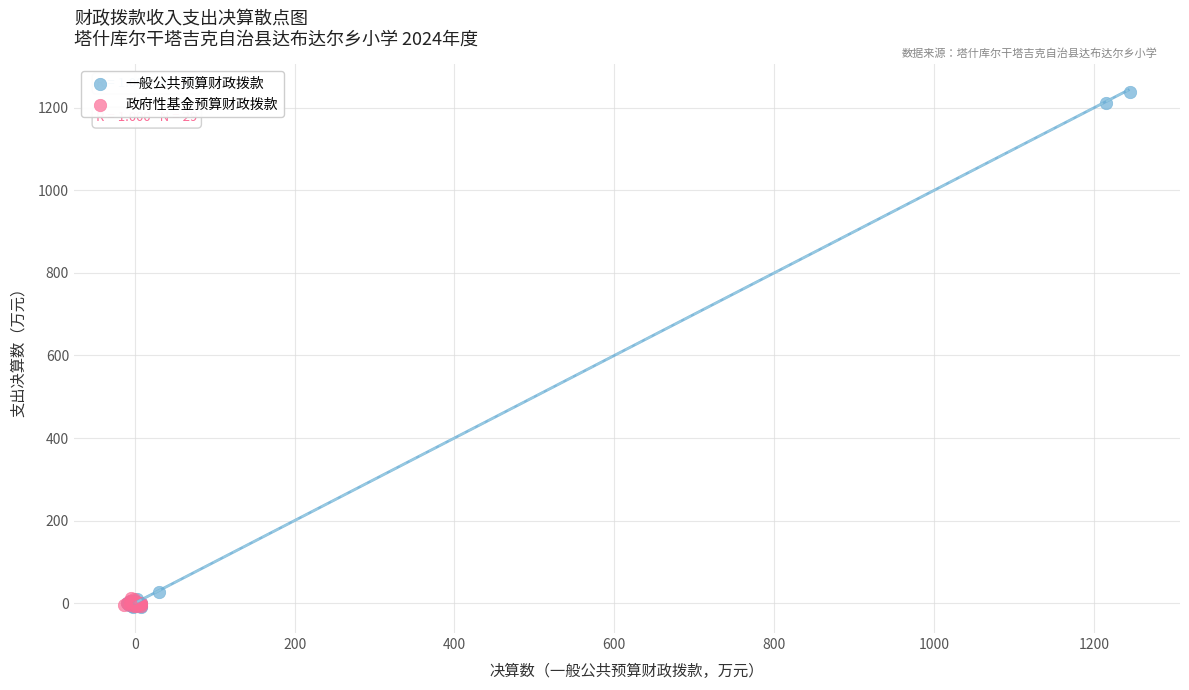

Which series has the widest spread of Y values?

一般公共预算财政拨款